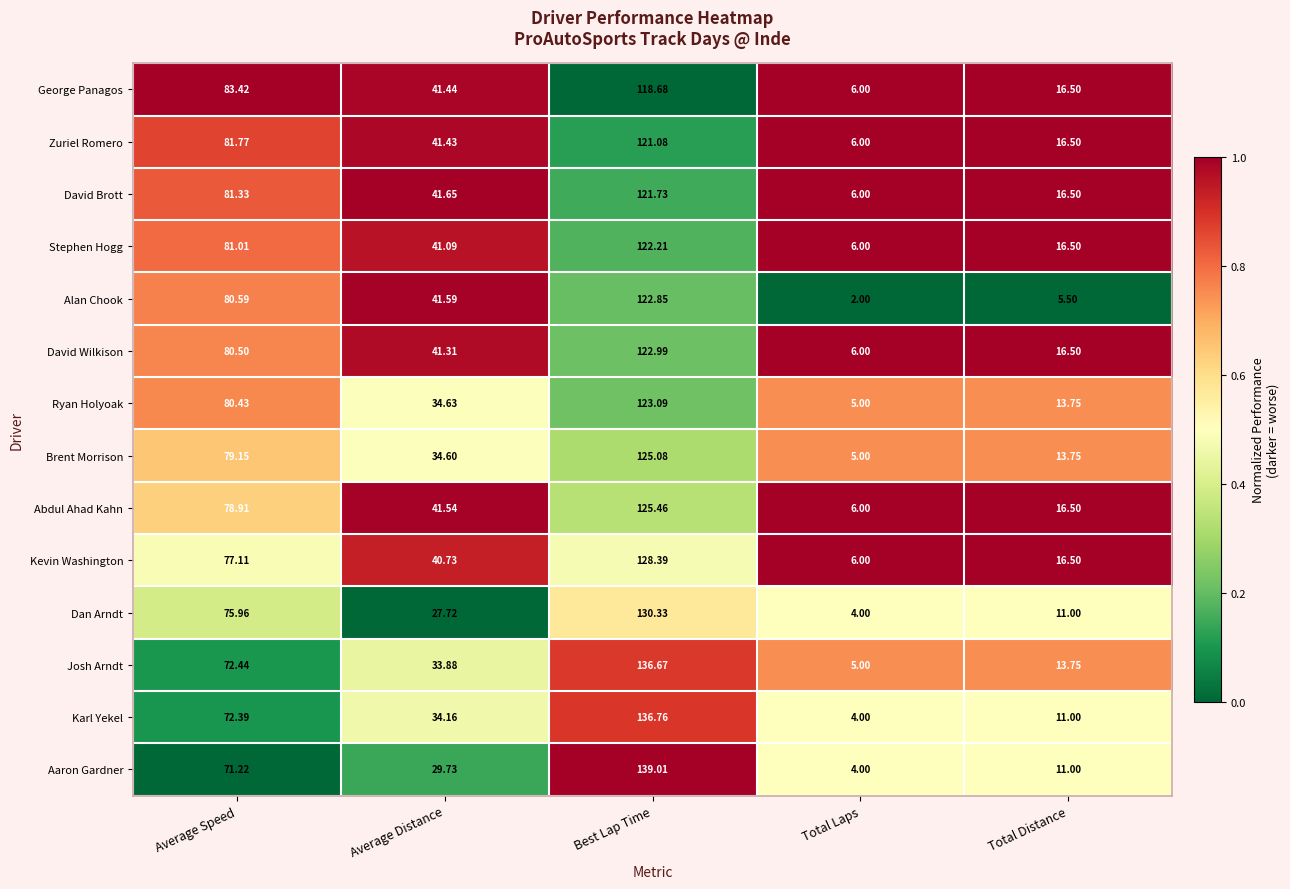

Which category has the lowest value in the David Wilkison series?

Total Laps